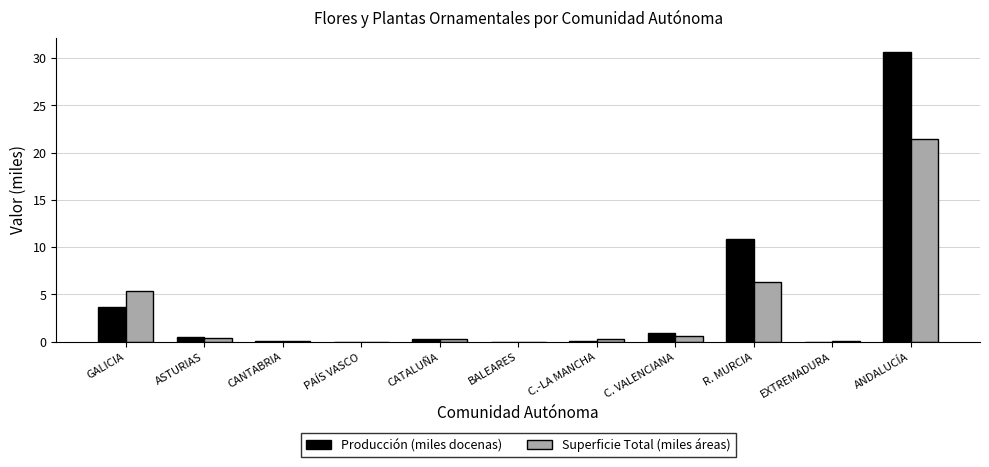

At which category is the sum across all series the highest?

ANDALUCÍA